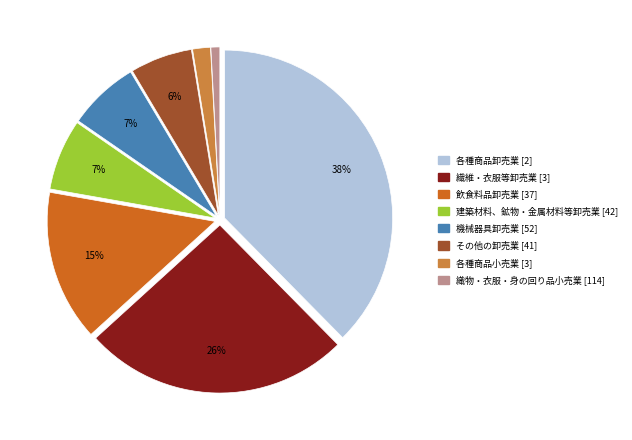

To the nearest percent, what is the average slice percentage?

12%